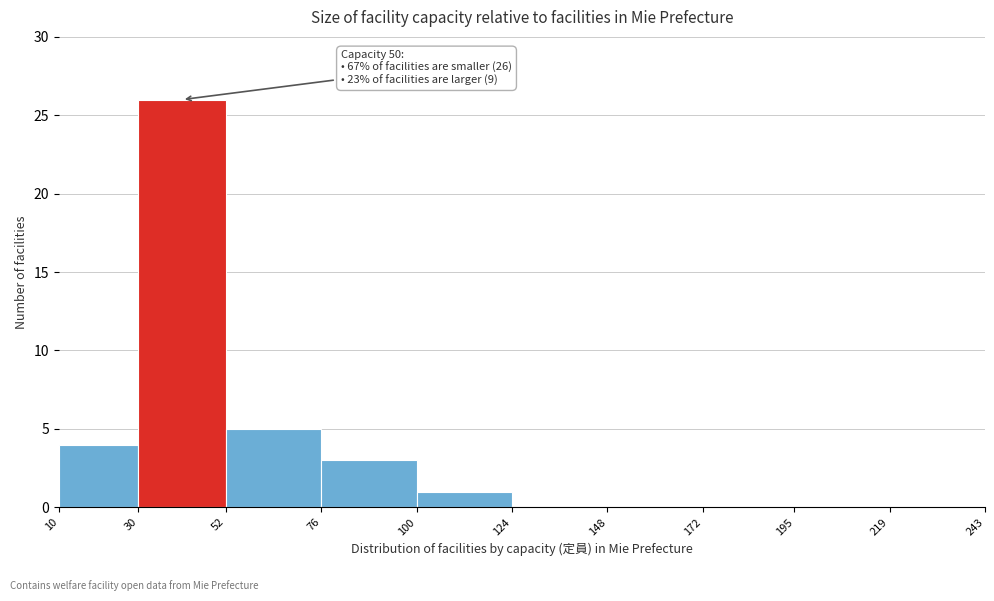

Which range on the x-axis has the tallest bar?

30 to 52